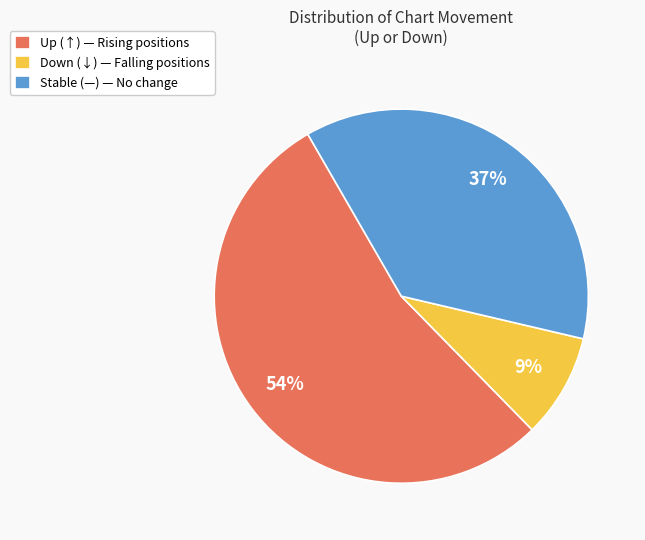

Which slice represents more than half of the pie?

Up (↑) — Rising positions